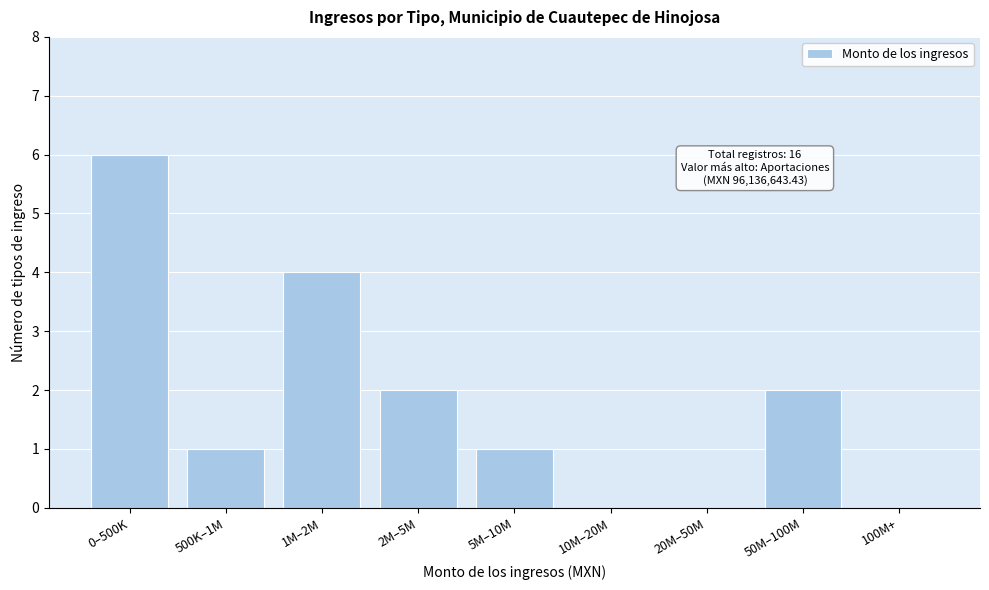

Reading right to left, transcribe all the data shown in this chart.

100M+=0	50M–100M=2	20M–50M=0	10M–20M=0	5M–10M=1	2M–5M=2	1M–2M=4	500K–1M=1	0–500K=6